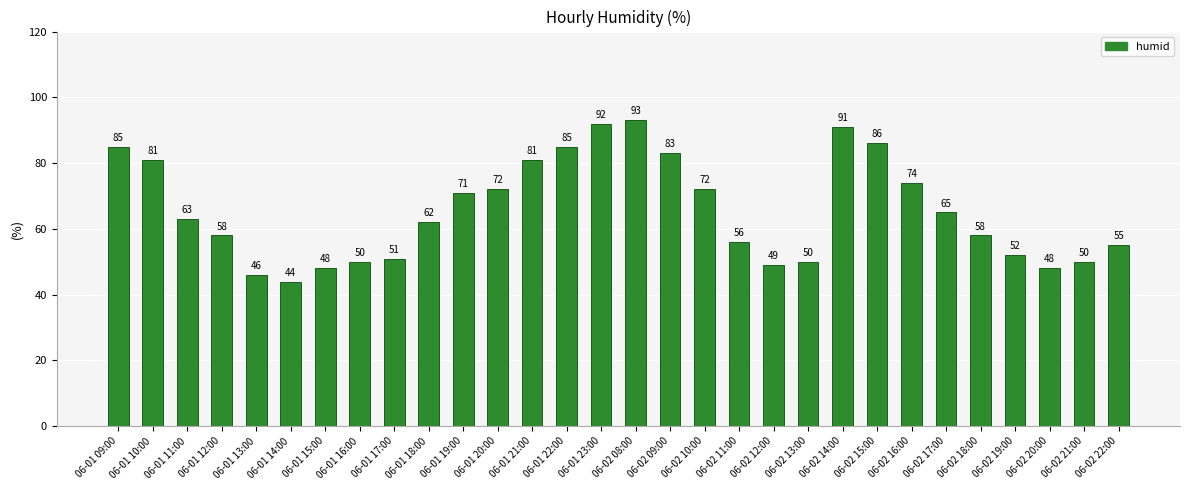

True or false: the data shows 86 at 06-02 15:00.

True